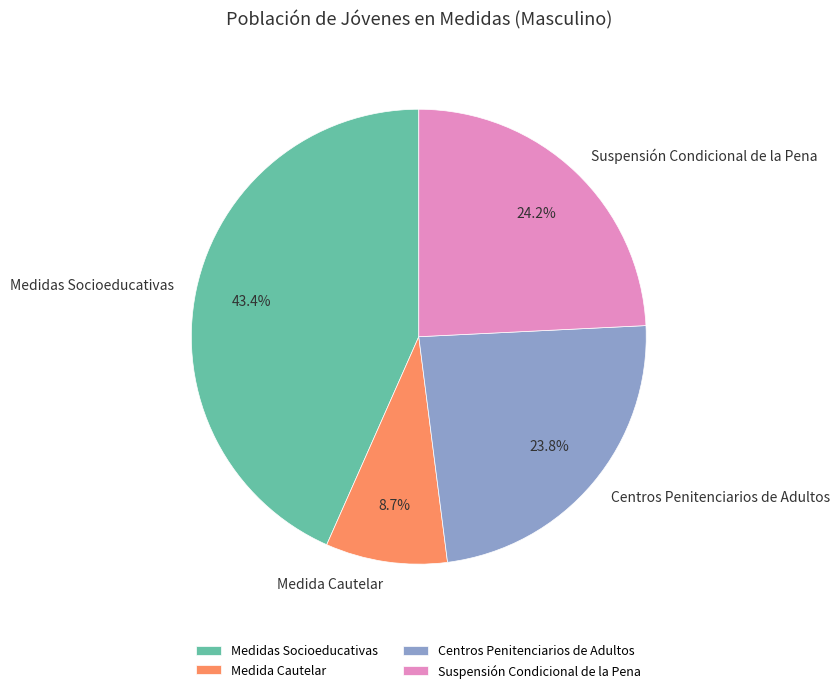

Does Medidas Socioeducativas represent more than half of the total?

No